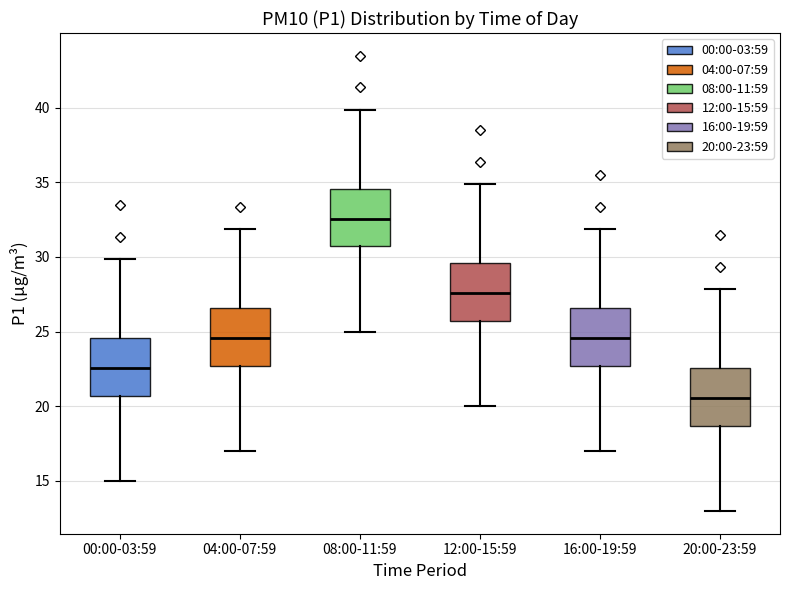

Where does the median line of the box for 20:00-23:59 sit on the y-axis? The values are not printed on the chart, so give them approximately, as read against the axis.

20.5